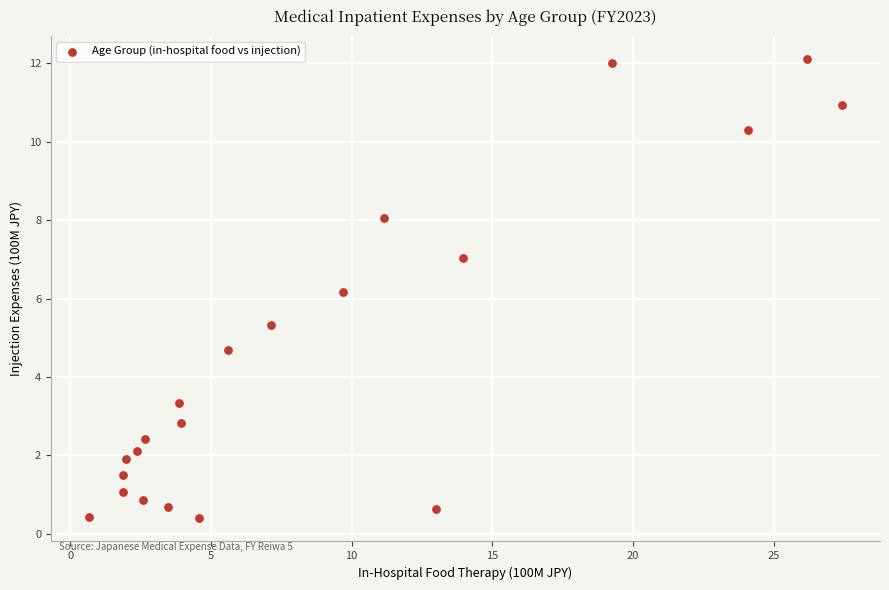

What Y value in the scatter plot is closest to 6?

6.2